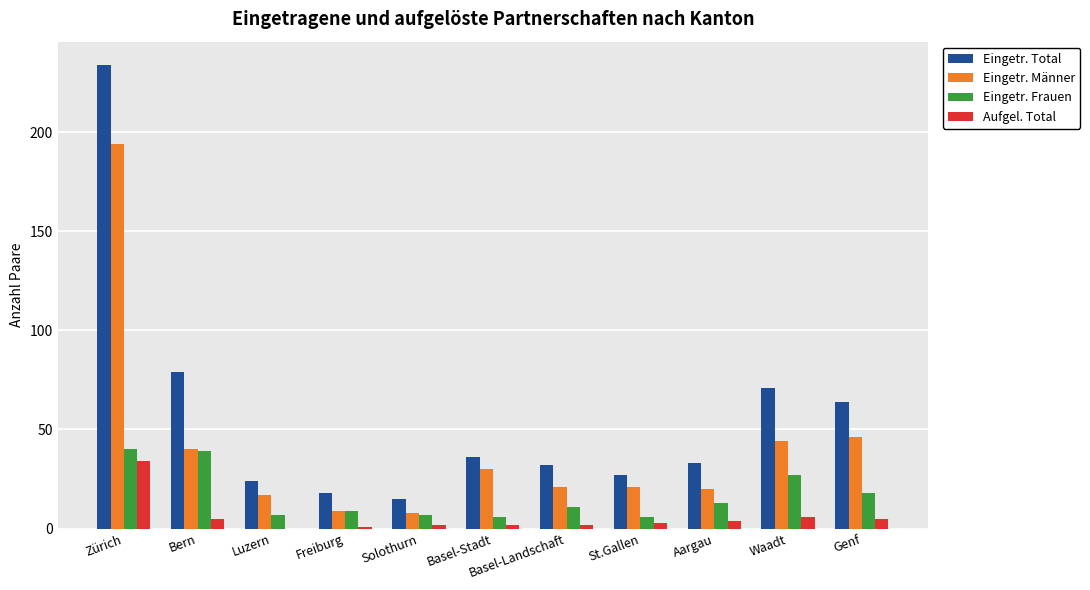

Between Solothurn and Genf, which series saw the biggest shift?

Eingetr. Total